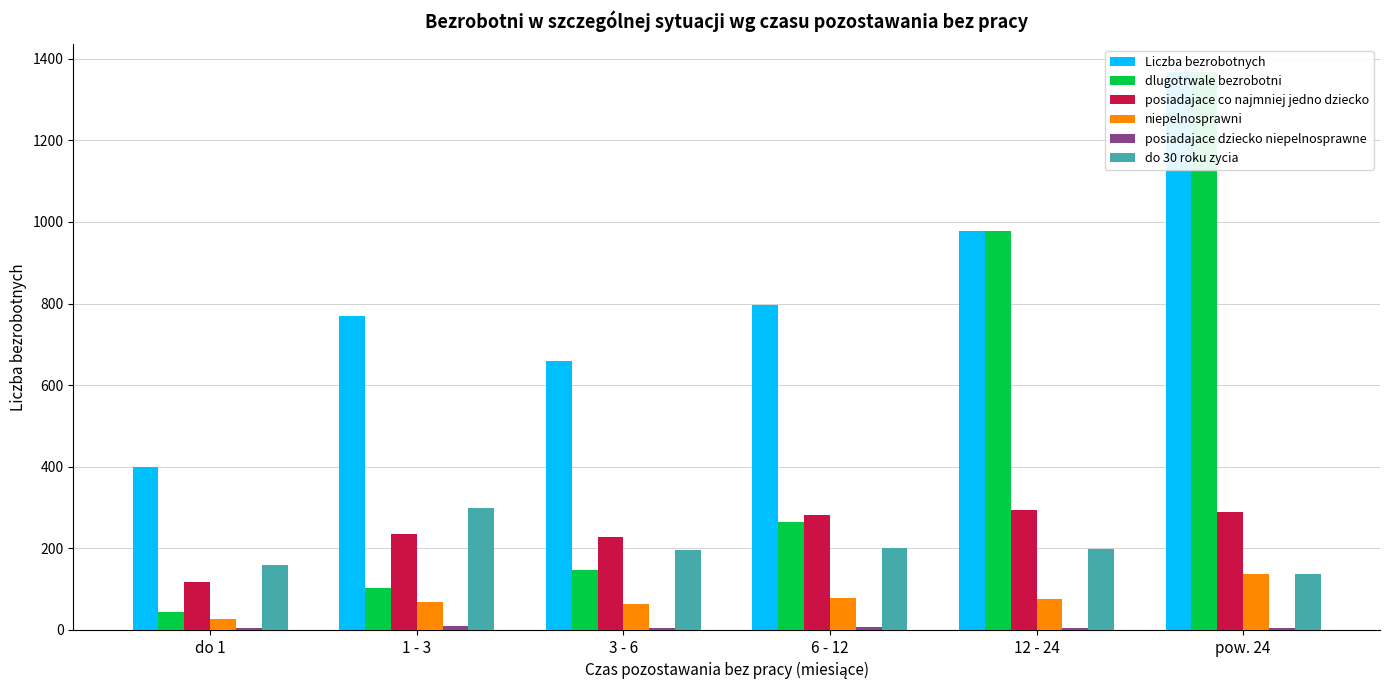

How many series are shown in this chart?

6